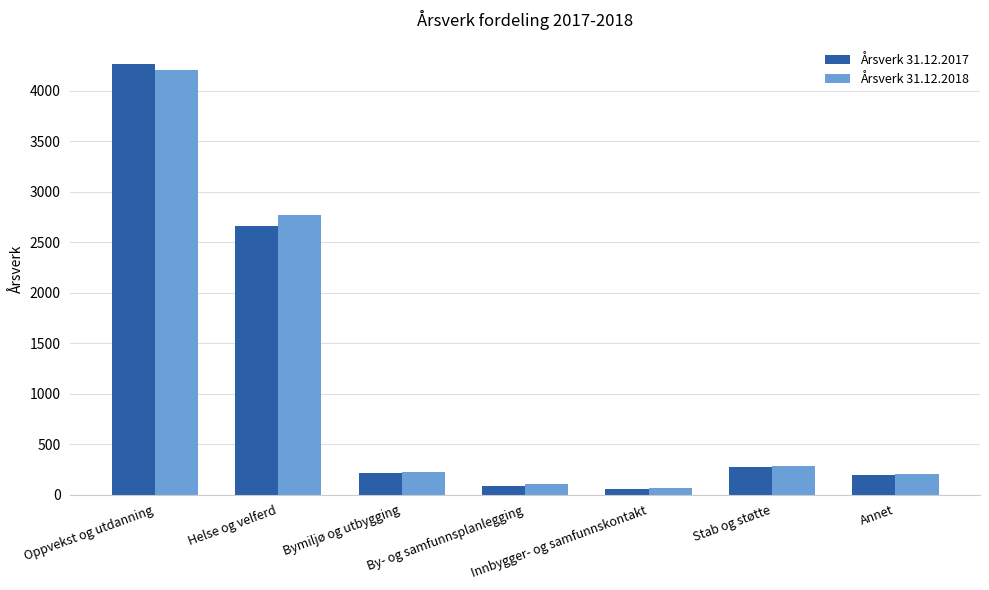

What is the average value of the Årsverk 31.12.2017 series?

1105.4